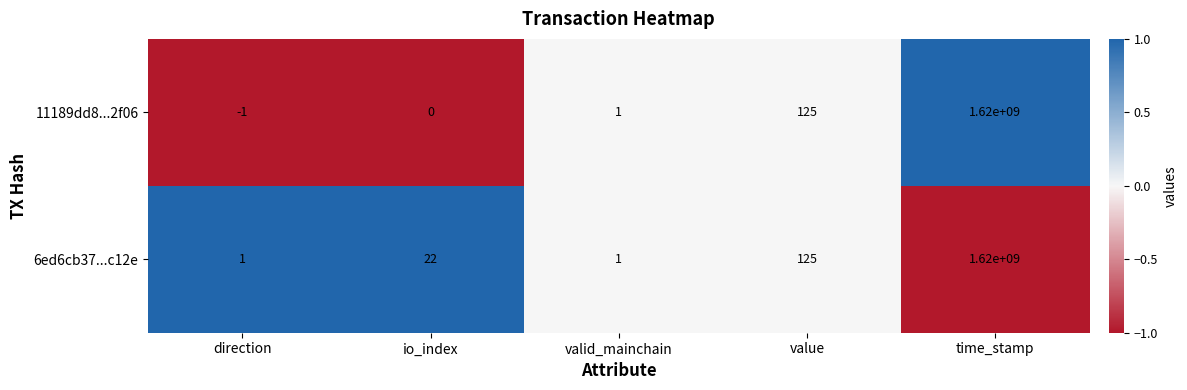

Rank the series by their average value, from lowest to highest.

11189dd8...2f06, 6ed6cb37...c12e